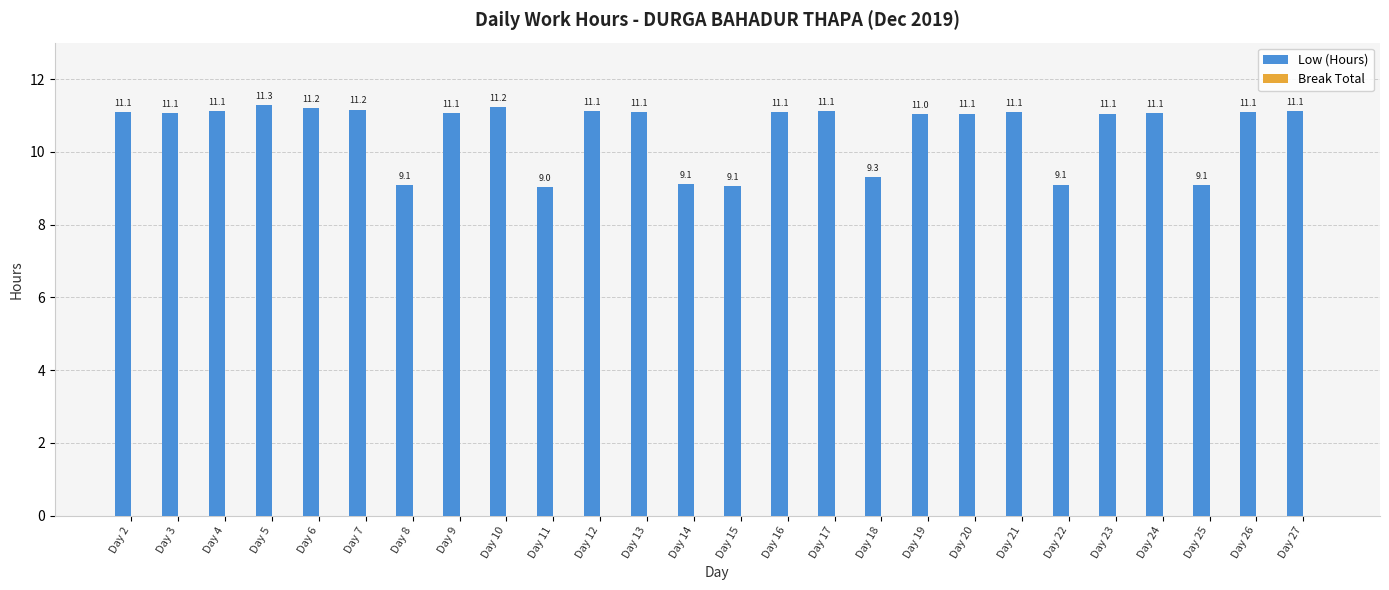

Reading left to right, extract all data points from this chart.

11.1	11.1	11.1	11.3	11.2	11.2	9.1	11.1	11.2	9.0	11.1	11.1	9.1	9.1	11.1	11.1	9.3	11.0	11.1	11.1	9.1	11.1	11.1	9.1	11.1	11.1